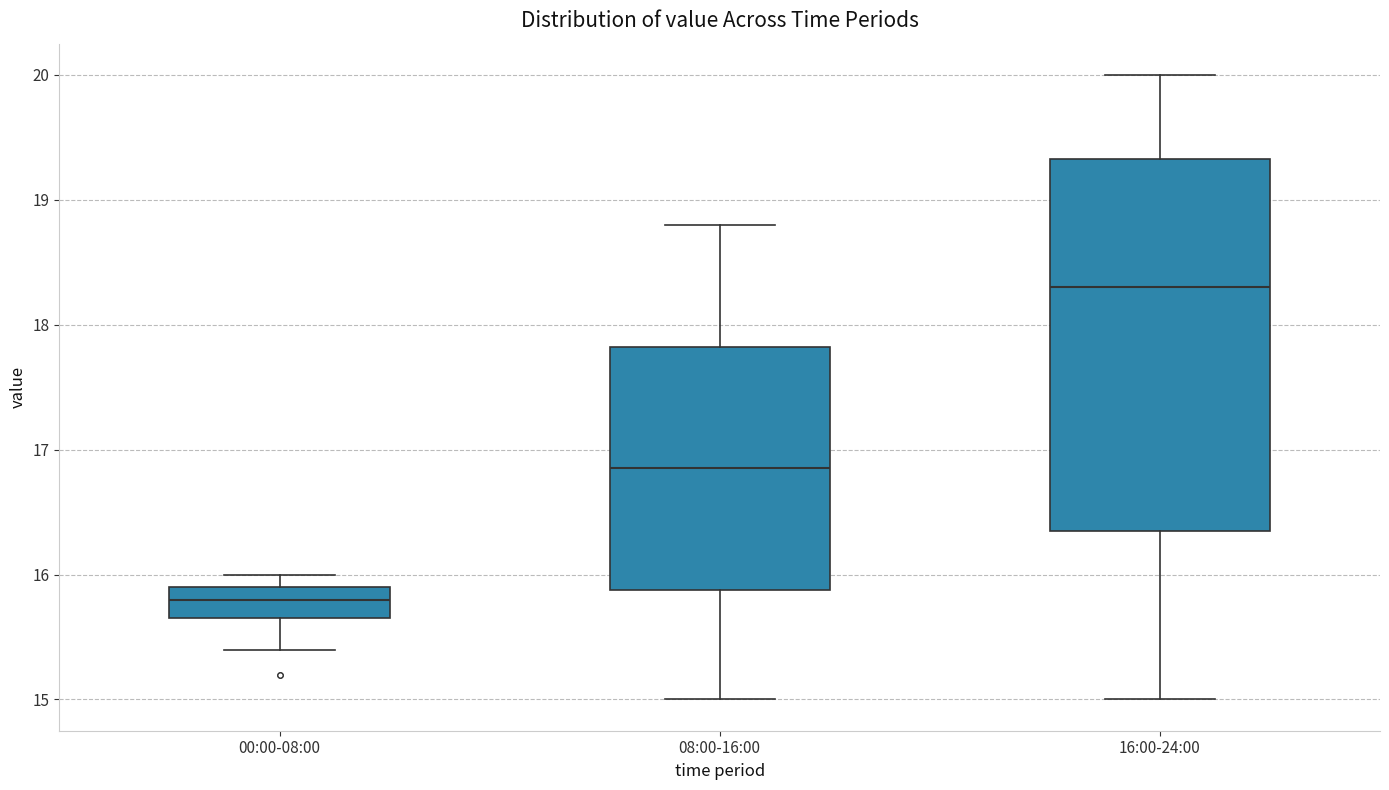

Reading left to right, read every box against the y-axis: the position of its median line, the range the box covers, and the ends of its whiskers. The values are not printed on the chart, so give them approximately, as read against the axis.

00:00-08:00: median 15.8, box 15.7 to 15.9, whiskers 15.4 to 16.0
08:00-16:00: median 16.9, box 15.9 to 17.8, whiskers 15.0 to 18.8
16:00-24:00: median 18.3, box 16.4 to 19.3, whiskers 15.0 to 20.0